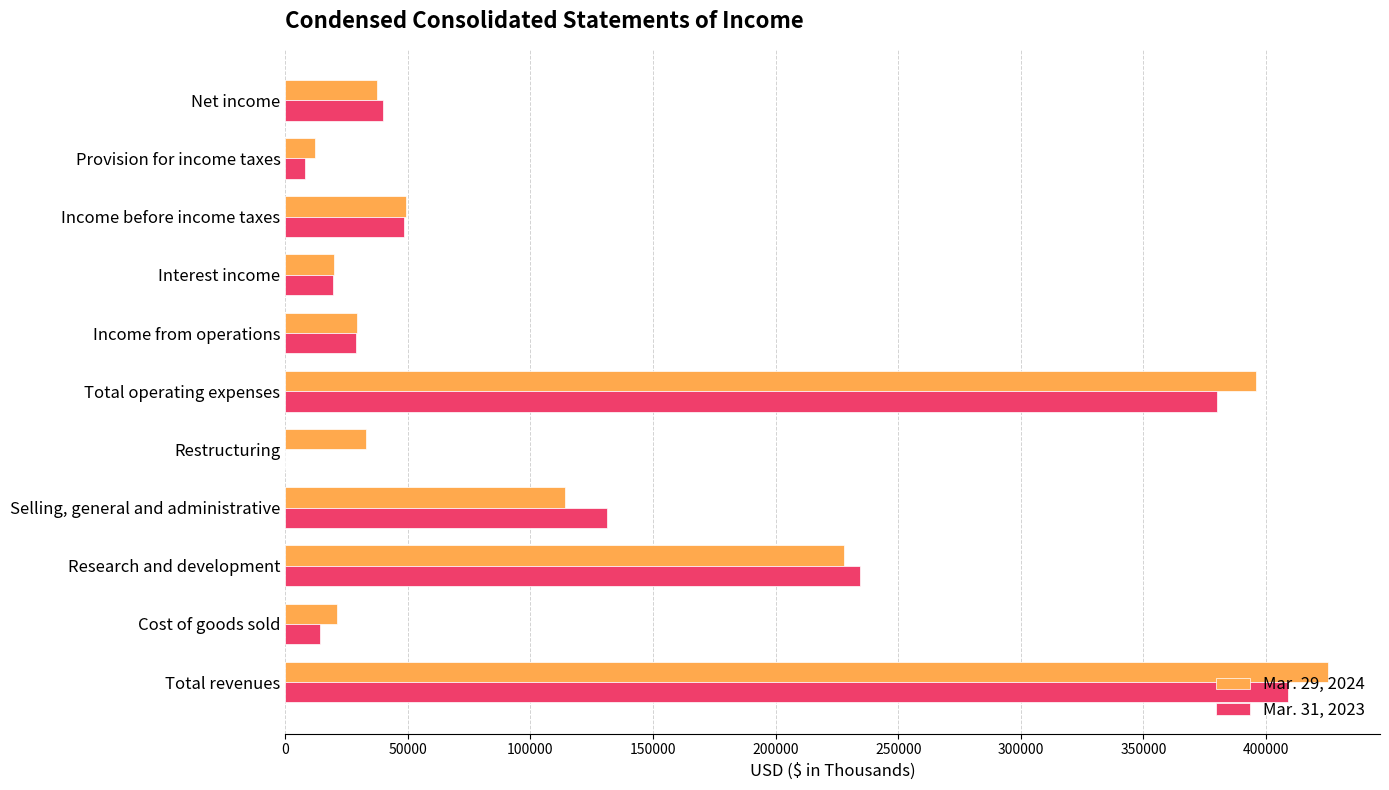

At which label does Mar. 31, 2023 reach its peak?

Total revenues